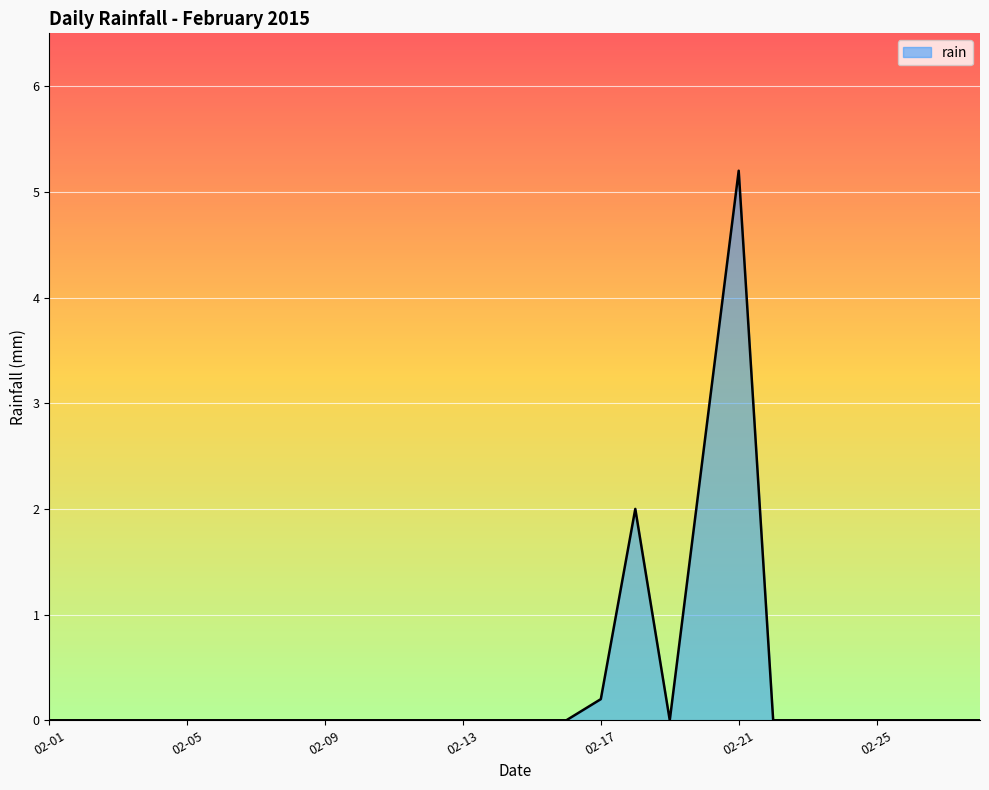

What is the maximum value shown in the chart?

5.2